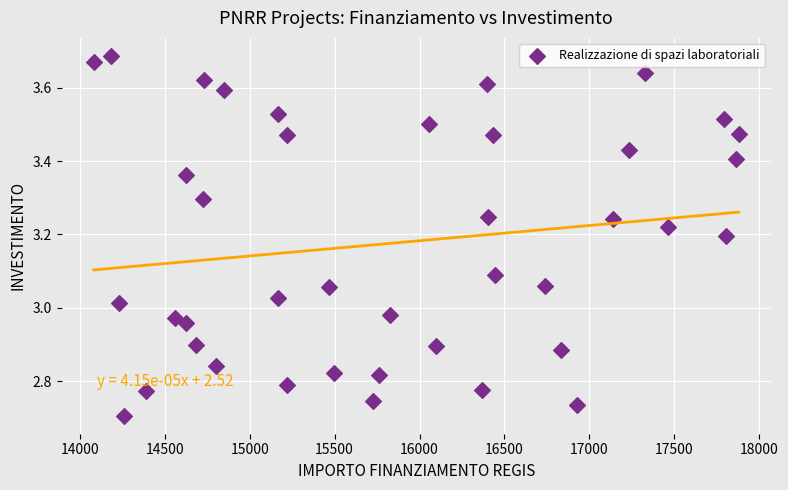

What is the range of X values (max minus min)?

3797.3